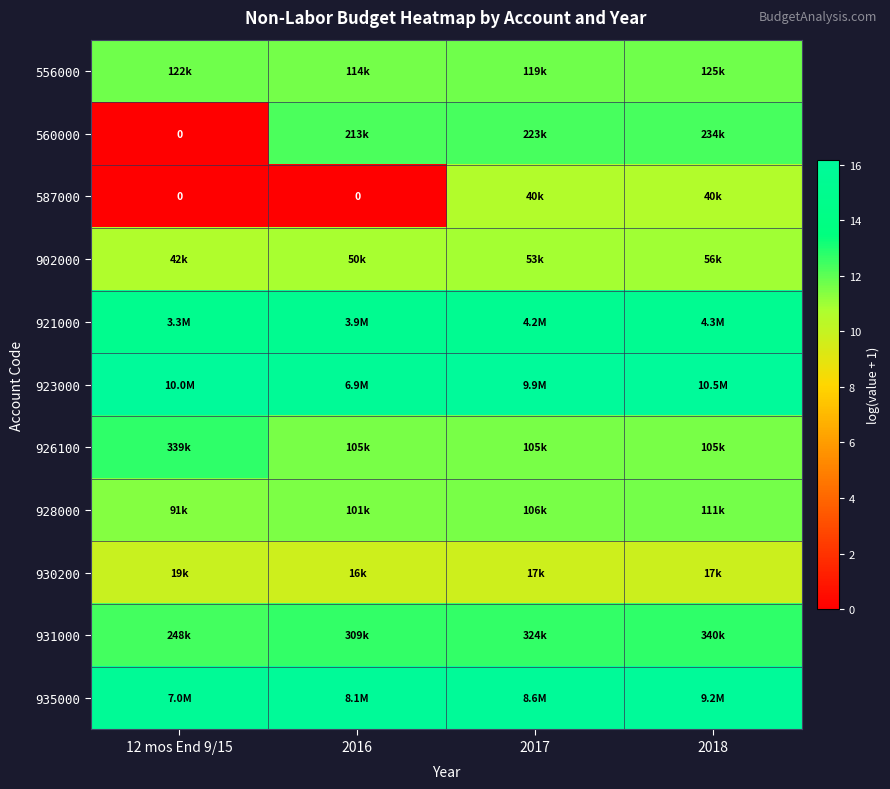

At how many categories does at least one series exceed 7?

4